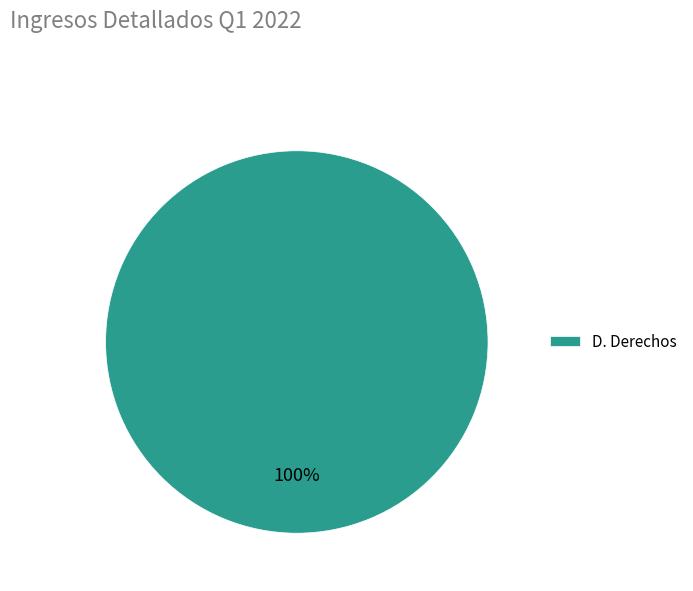

Rank the categories by value from highest to lowest.

D. Derechos